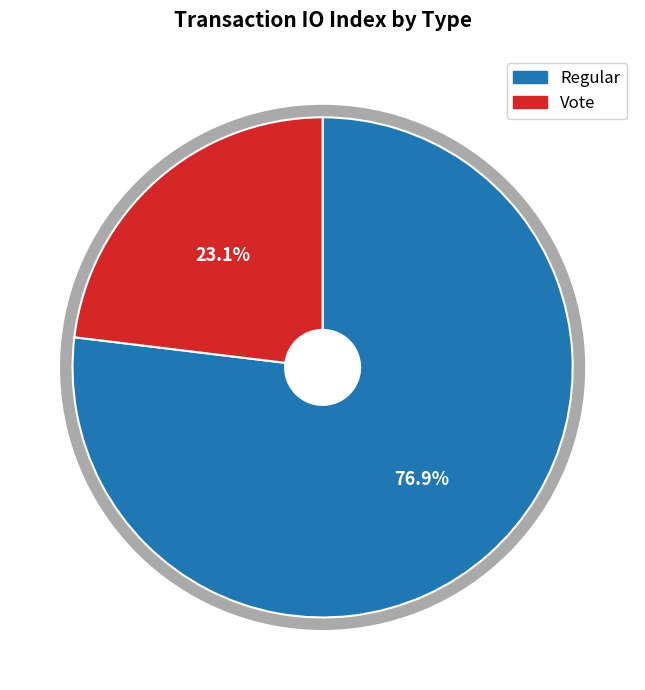

Does Vote represent more than half of the total?

No